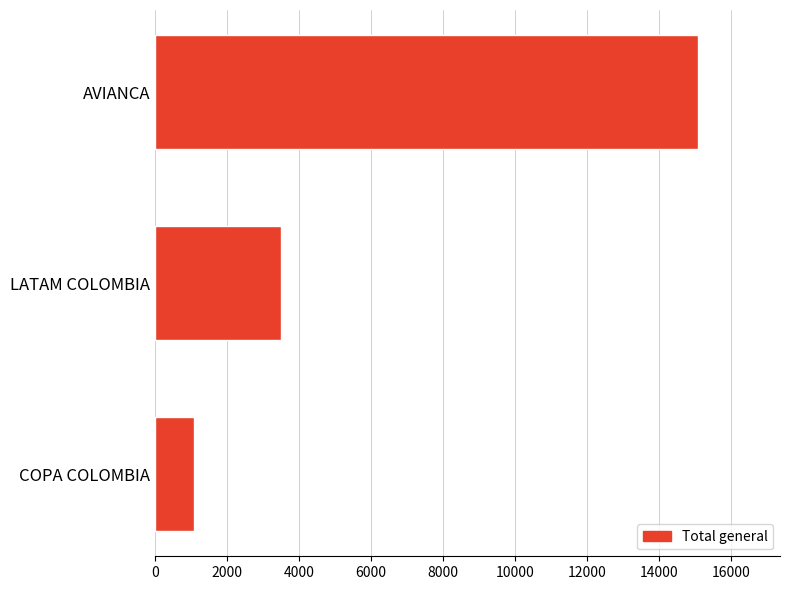

Are the bars grouped side by side (vs. stacked)?

No